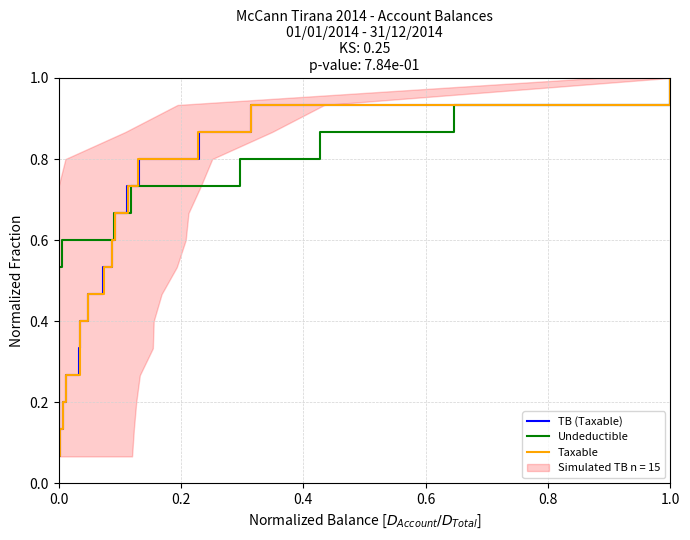

What is the highest value of the Taxable series?

1.0